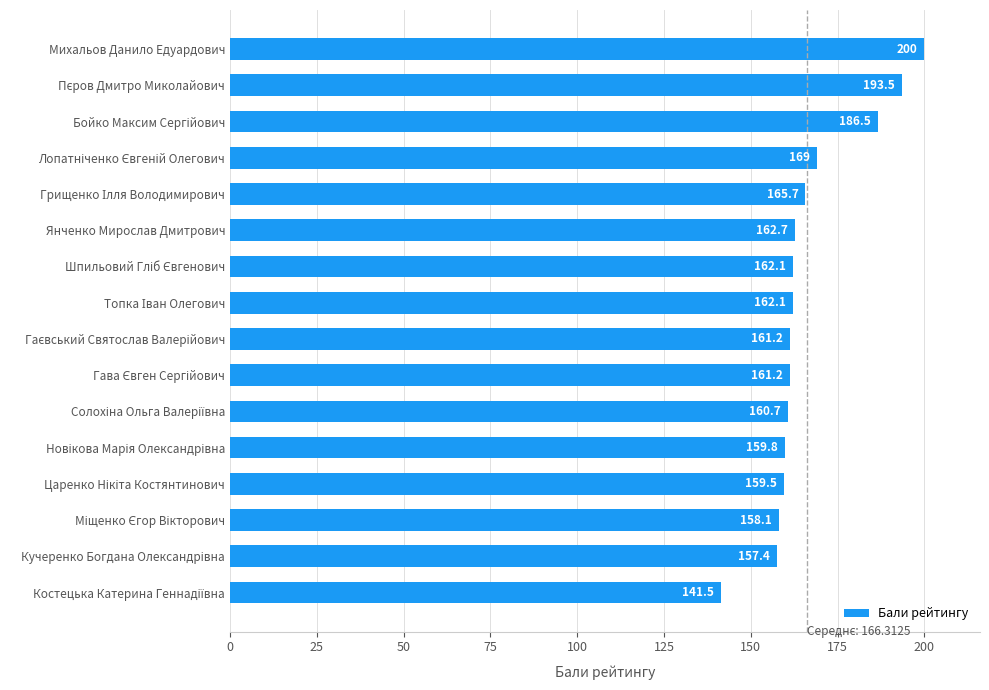

What is the average value?

166.3